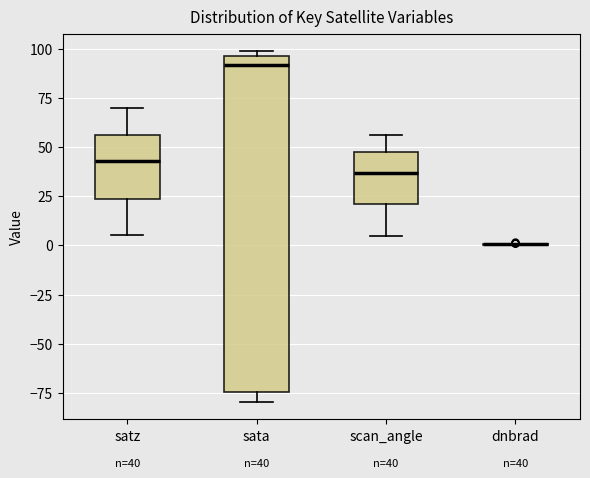

Which box is the tallest, from its lower edge to its upper edge?

sata